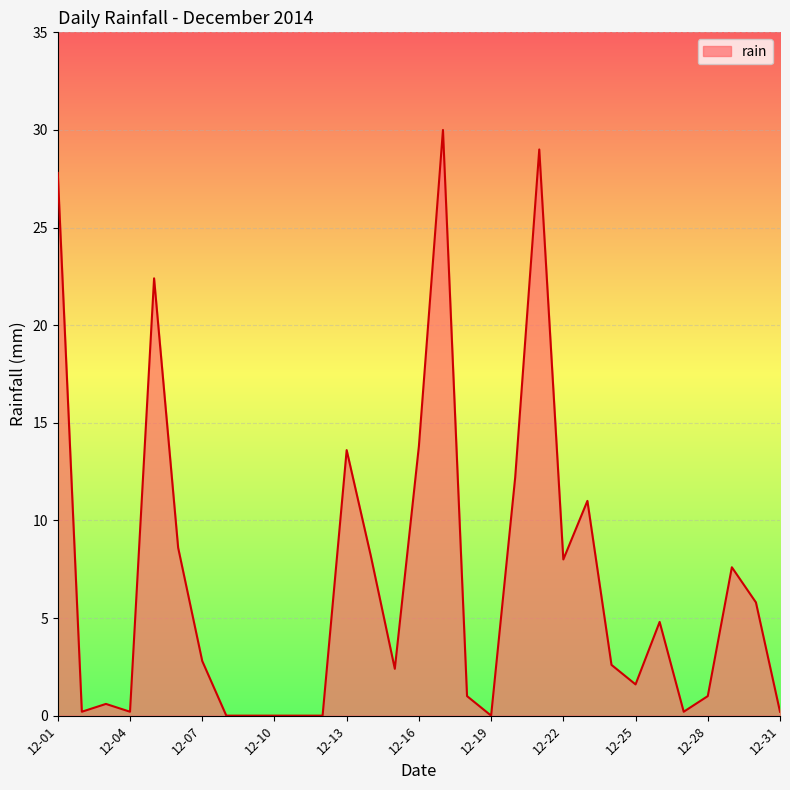

What is the greatest value displayed?

30.0